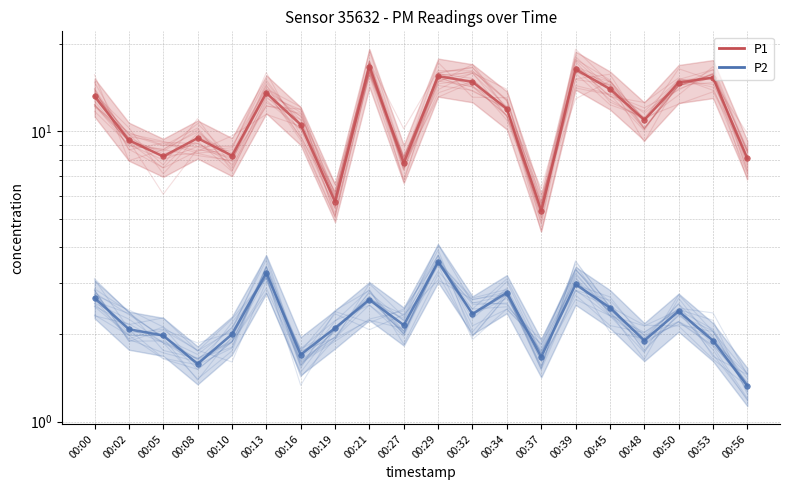

Reading right to left, what are all the values shown in this chart?

P1: 8.1	15.3	14.7	10.9	14.0	16.4	5.3	11.9	14.8	15.5	7.8	16.7	5.7	10.6	13.6	8.2	9.5	8.2	9.3	13.2
P2: 1.3	1.9	2.4	1.9	2.5	3.0	1.7	2.8	2.4	3.5	2.1	2.6	2.1	1.7	3.2	2.0	1.6	2.0	2.1	2.7